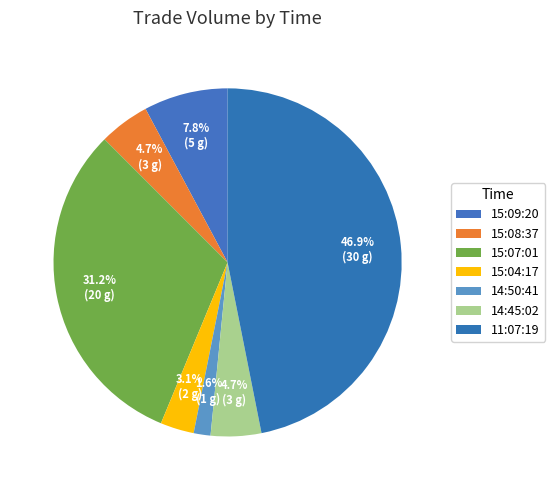

Does any single category account for the majority?

No